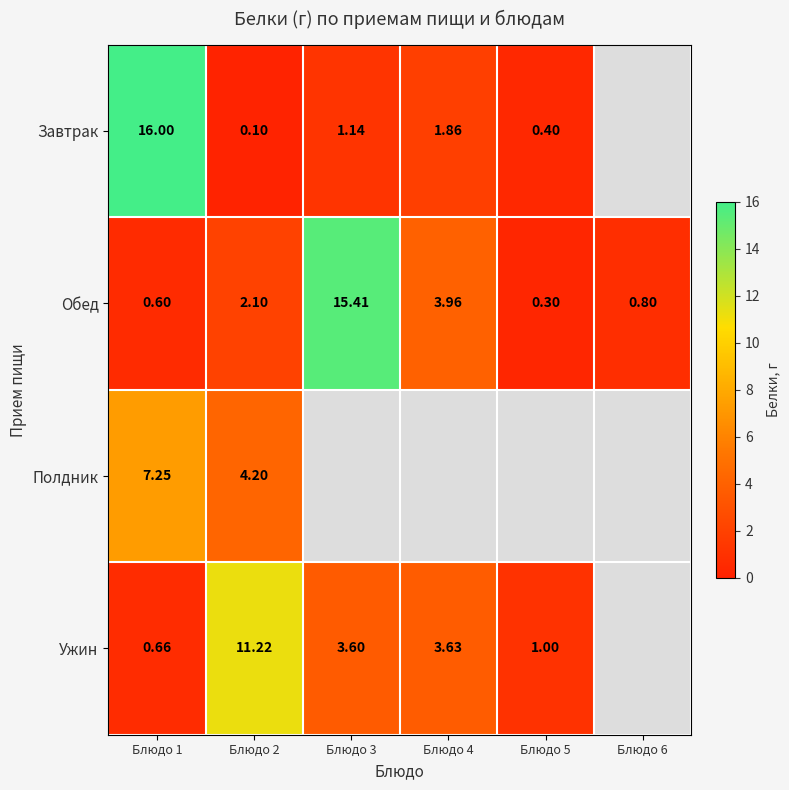

Rank the series at Блюдо 1 from lowest to highest value.

Обед, Ужин, Полдник, Завтрак